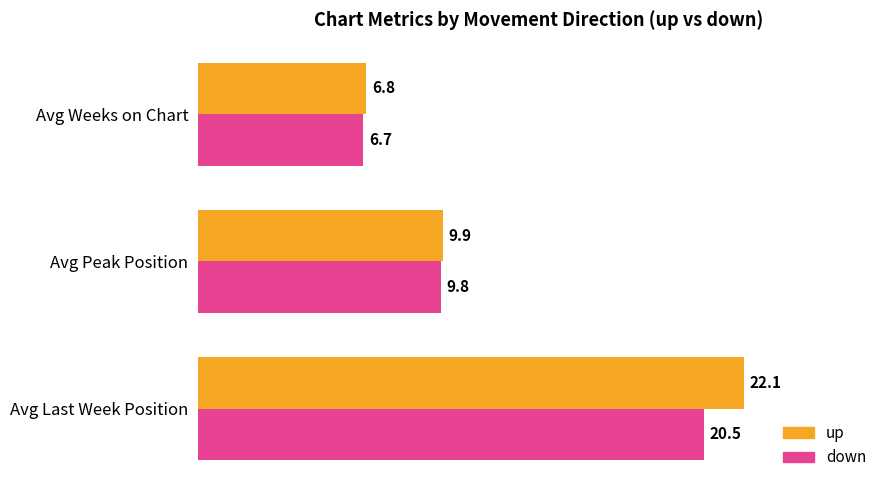

What is the approximate value of up at Avg Peak Position?

9.9